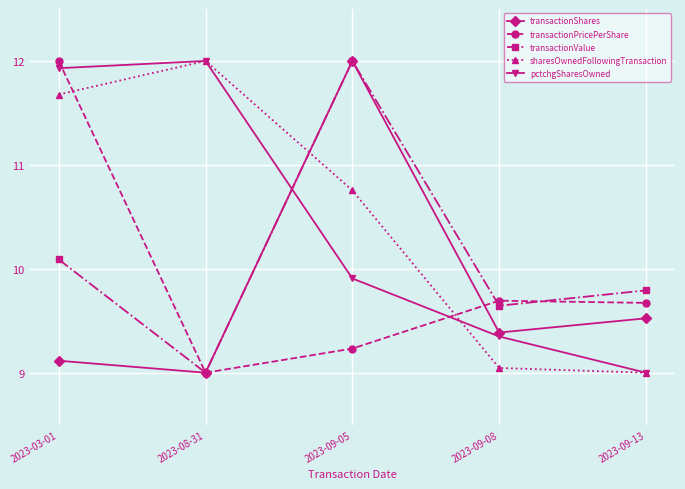

In transactionShares, how many points are higher than both neighbors (excluding endpoints)?

1